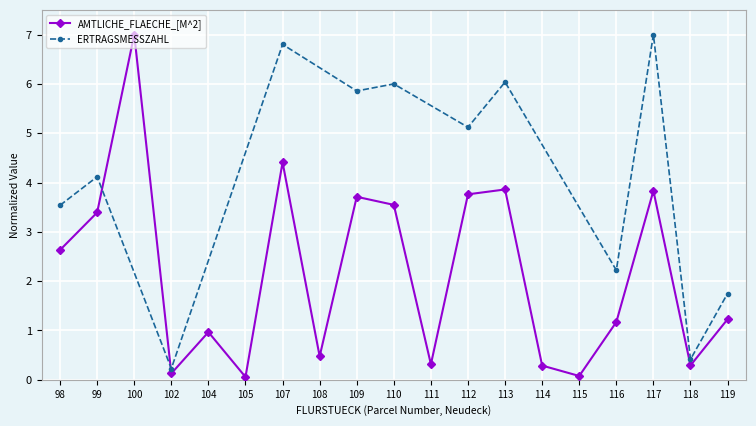

At which category does the data reach its first local peak?

100